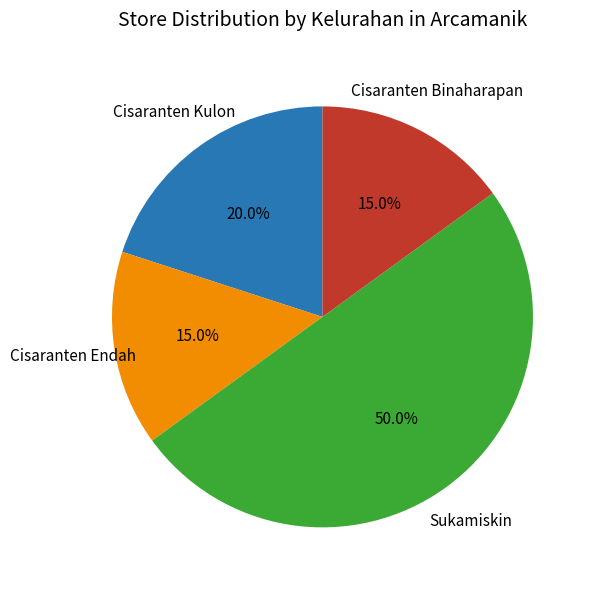

How many slices are in this pie chart?

4